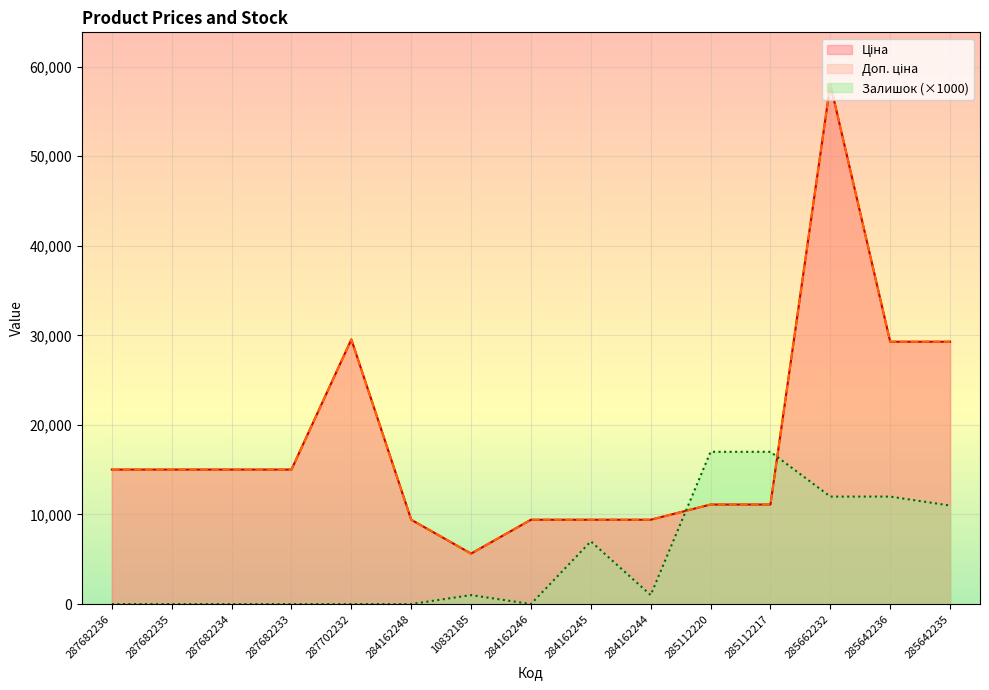

Which category has the lowest value across all series?

287682236